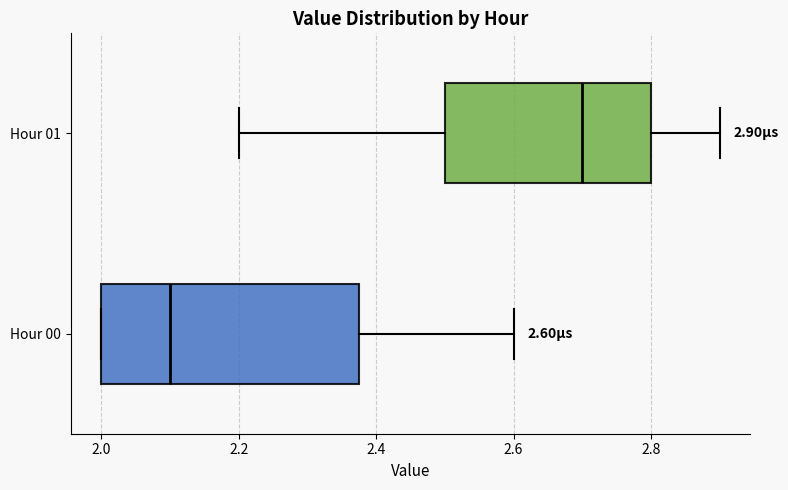

Which box is the widest, from its left edge to its right edge?

Hour 00